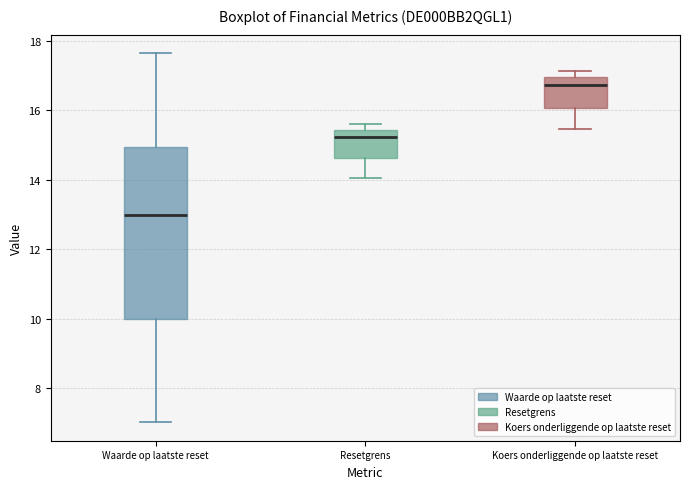

Which box is the tallest, from its lower edge to its upper edge?

Waarde op laatste reset